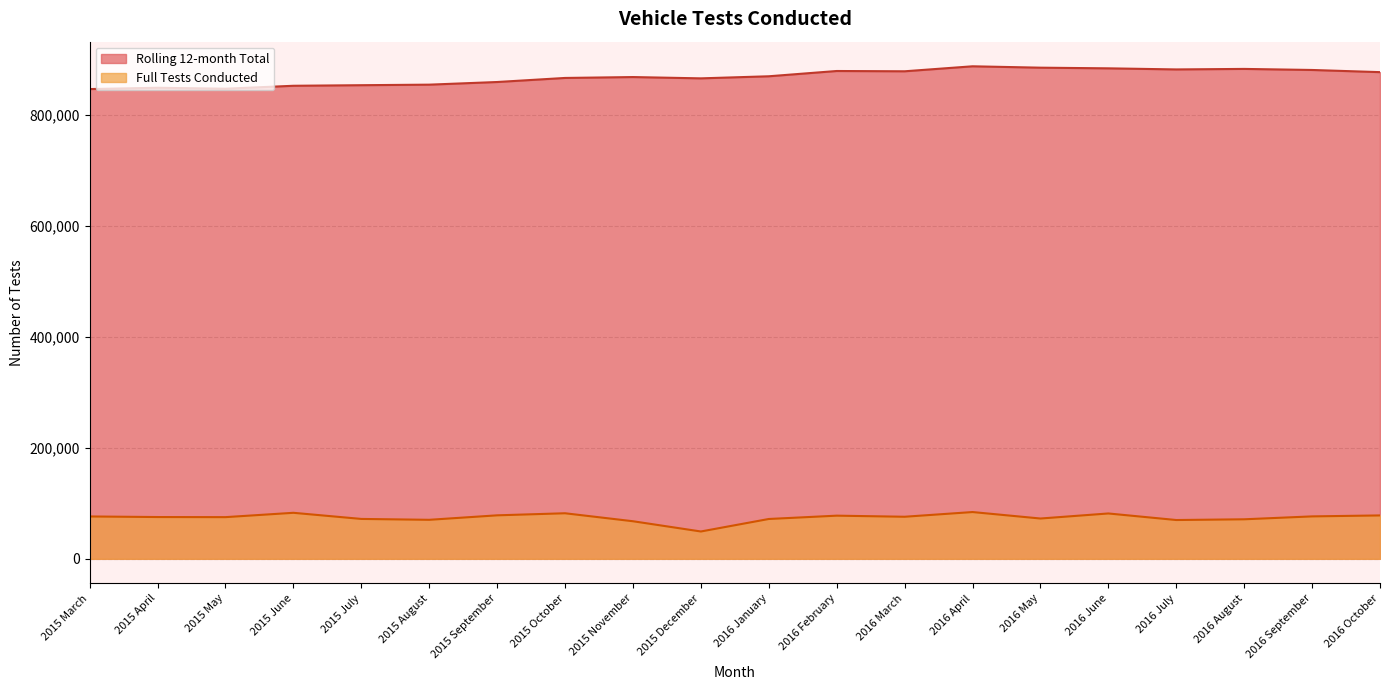

How many values in the Full Tests Conducted series exceed 75782?

9